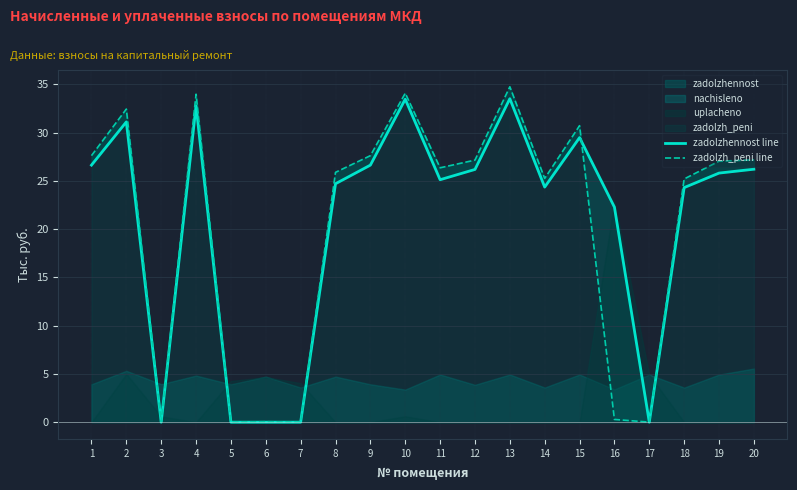

At which category does zadolzh_peni line reach its first local valley?

3